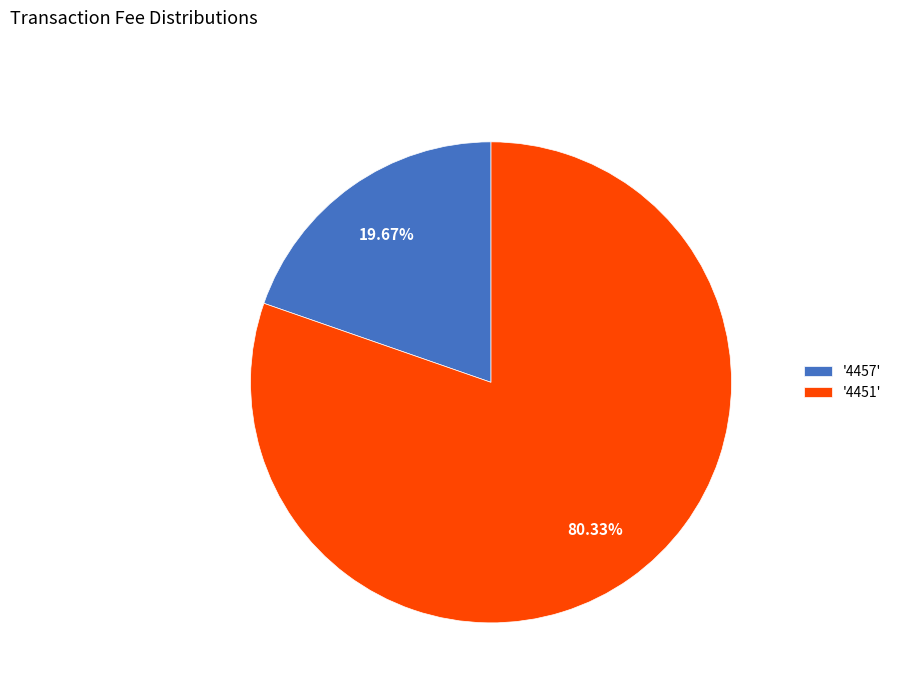

What is the majority slice?

'4451'